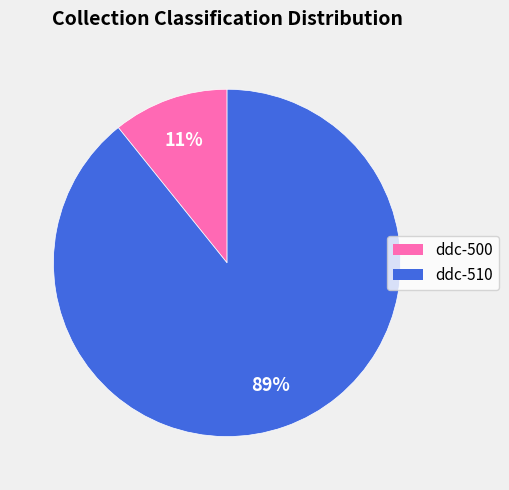

What is the largest slice in the pie chart?

ddc-510